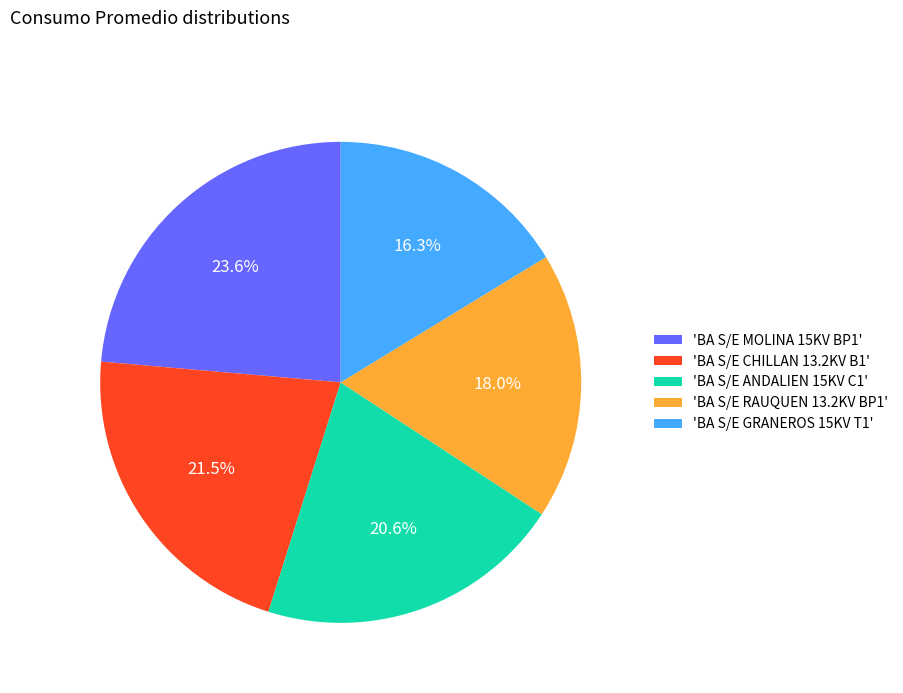

Which has a higher value, 'BA S/E CHILLAN 13.2KV B1' or 'BA S/E GRANEROS 15KV T1'?

'BA S/E CHILLAN 13.2KV B1'